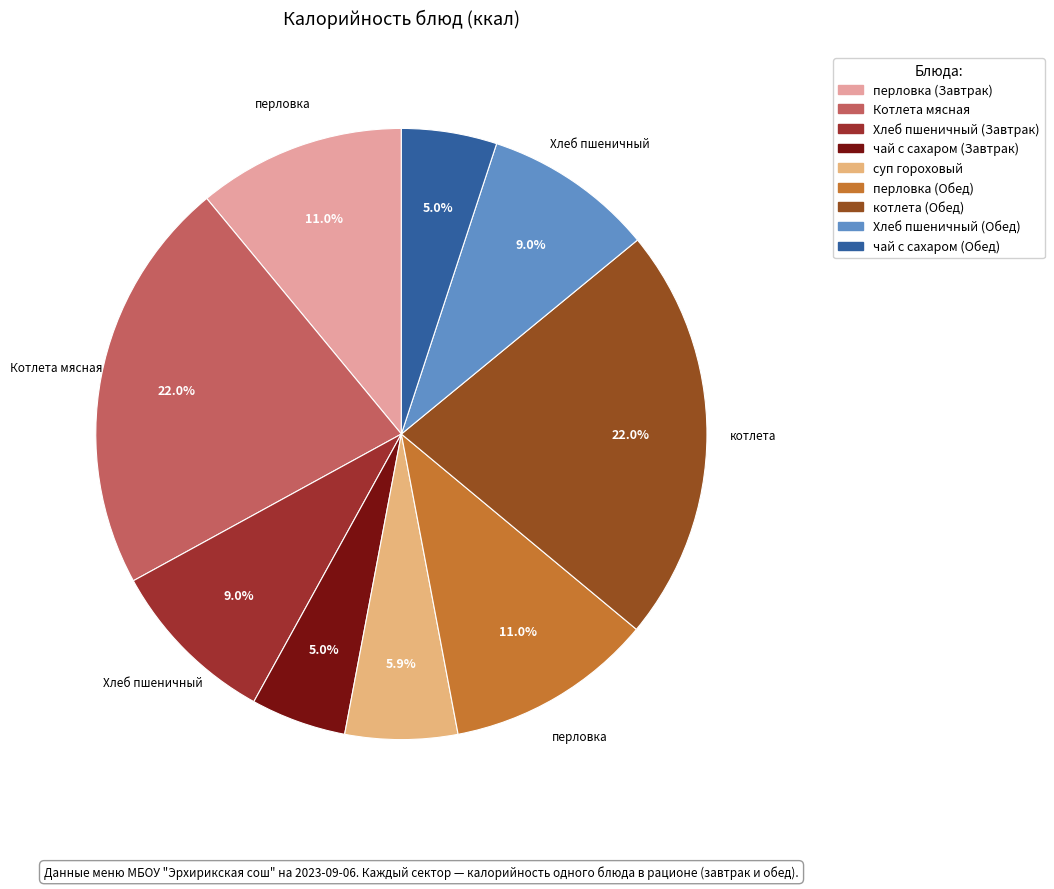

Count the number of slices in the pie.

9